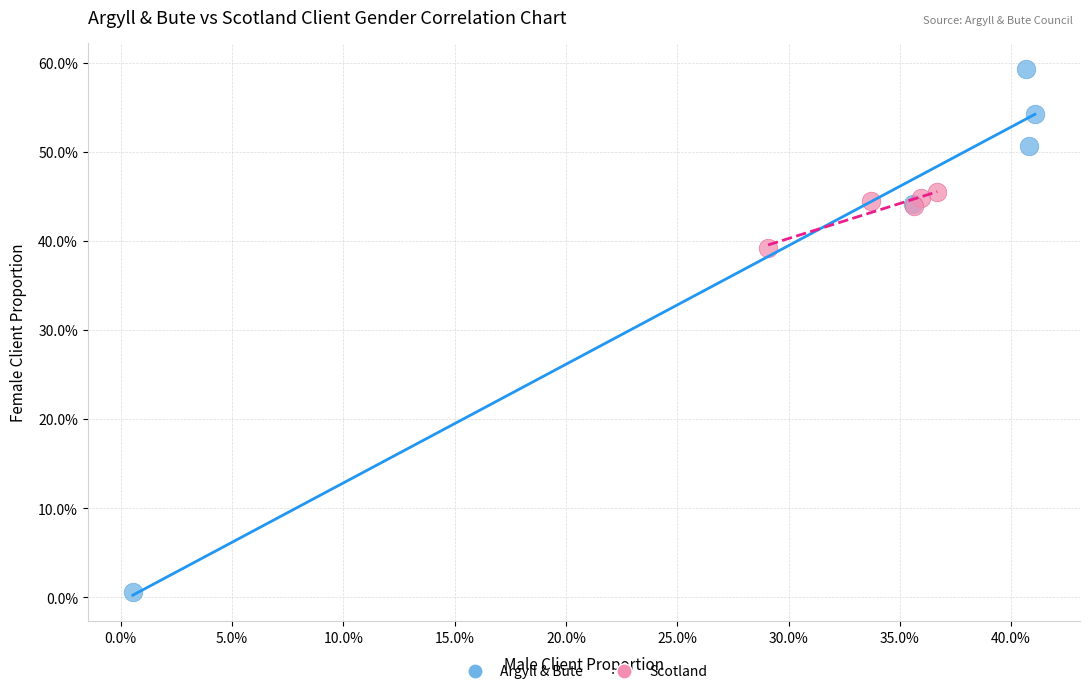

What are all the series names shown in the legend?

Argyll & Bute, Scotland